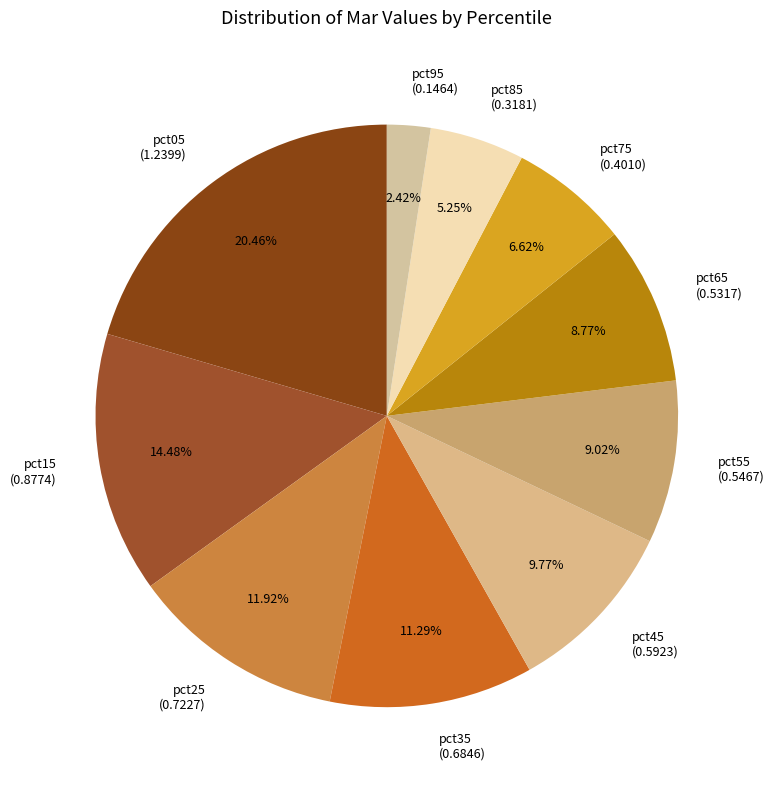

Which category has the smallest portion of the pie?

pct95